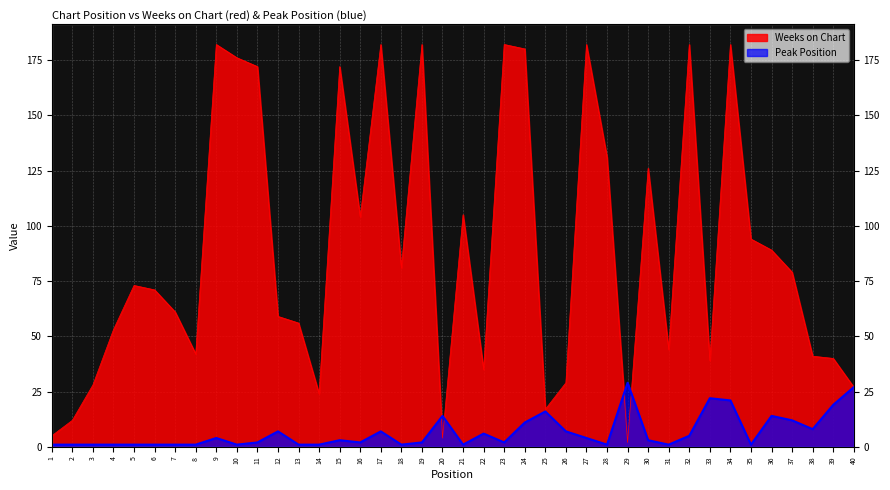

True or false: Weeks on Chart has more than 1 points higher than both neighbors.

True